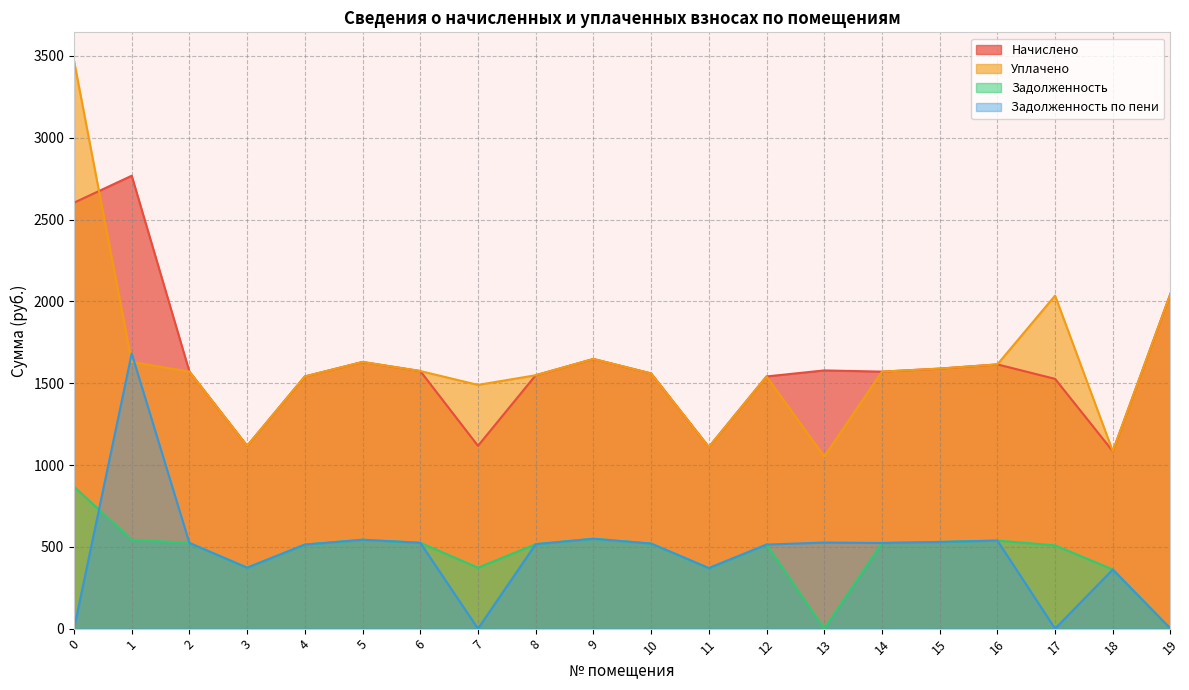

Which series has the largest range (max minus min)?

Уплачено